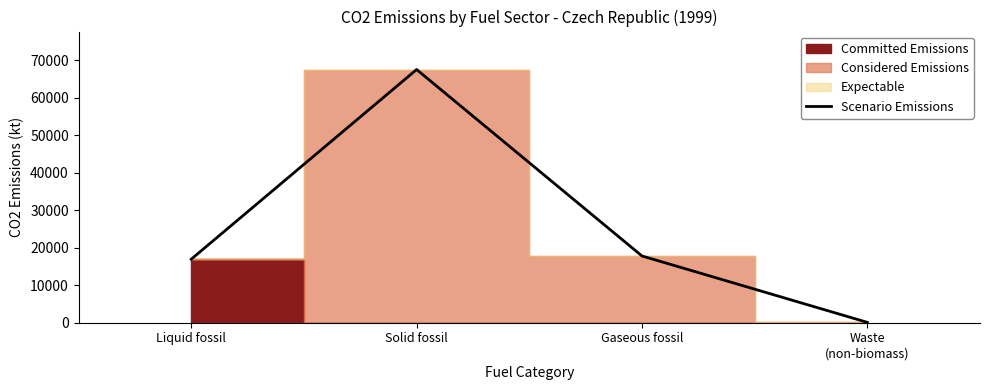

Which category has the highest value across all series?

Solid fossil